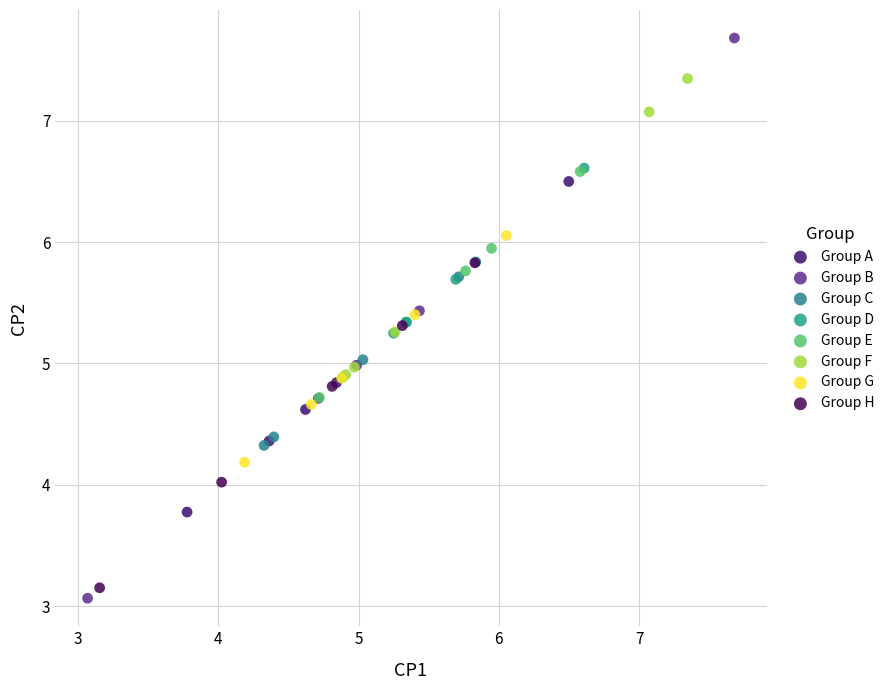

Which series has the largest Y range (max minus min)?

Group B